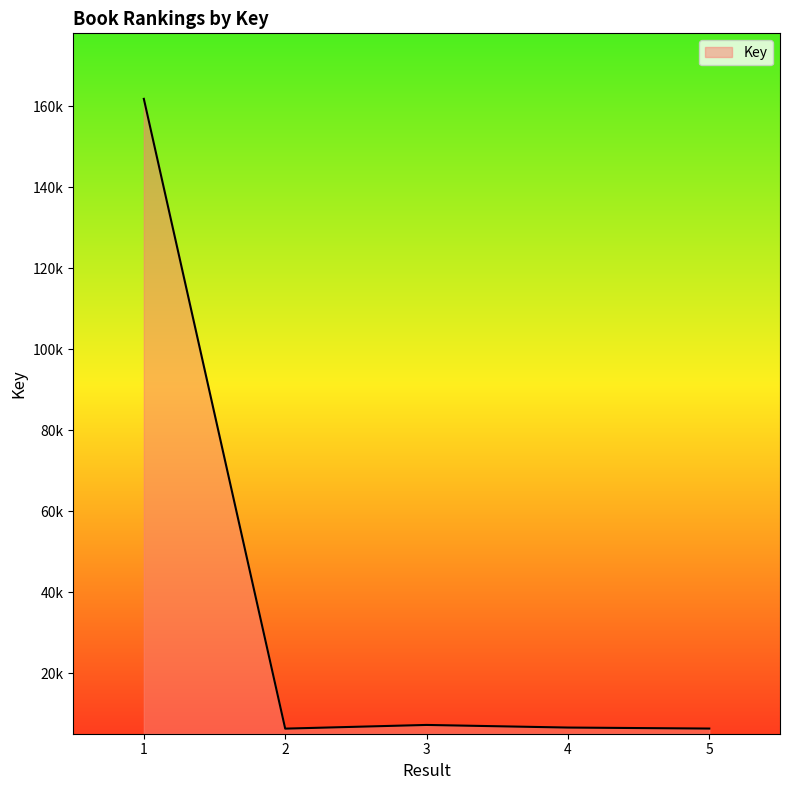

Is this an area chart (filled region under the line)?

Yes